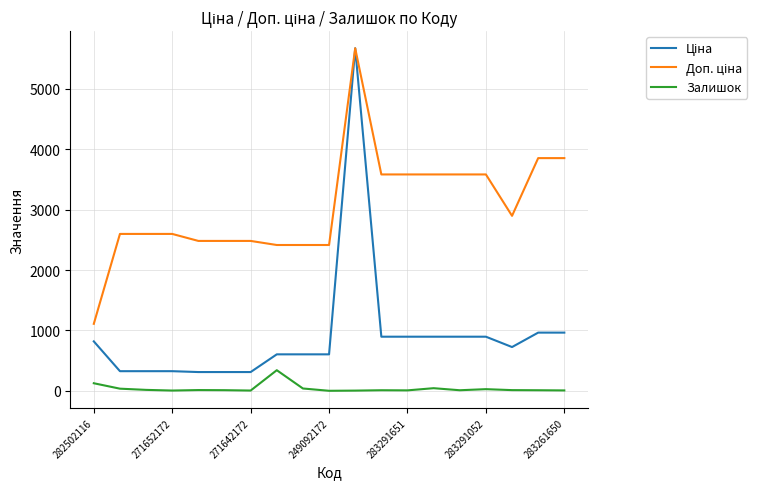

True or false: Залишок has more than 0 points higher than both neighbors.

True